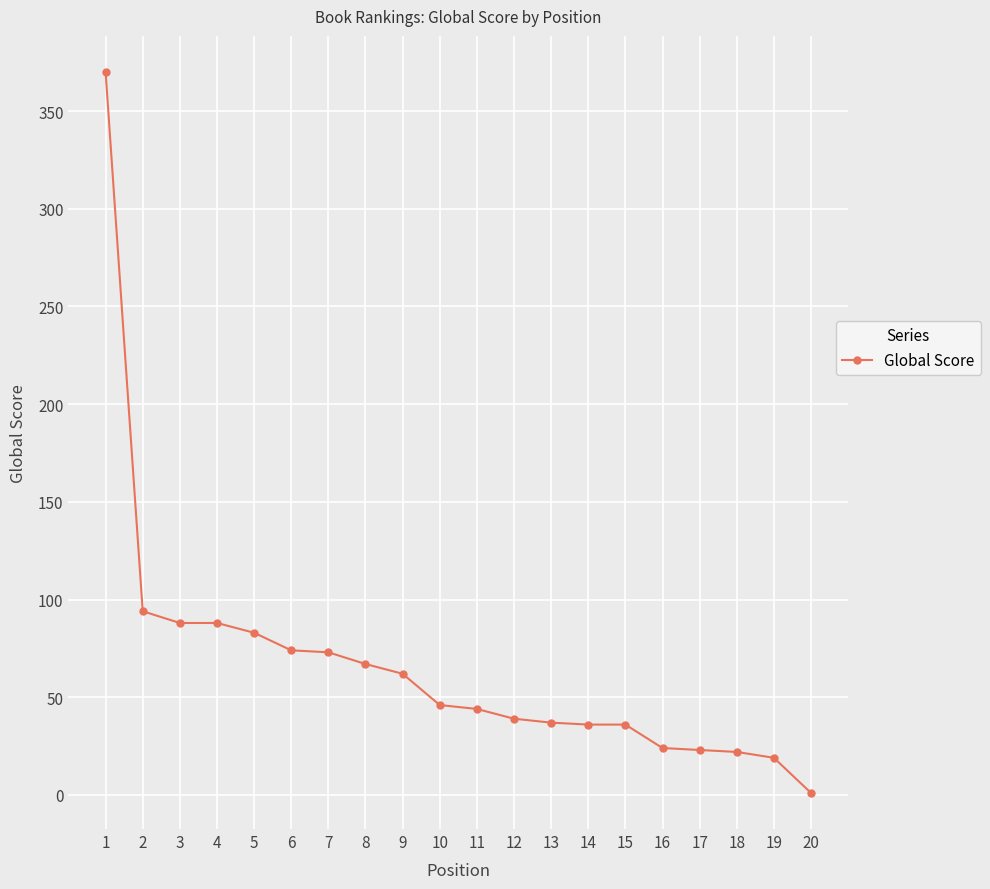

What is the difference between the values at 10 and 20?

45